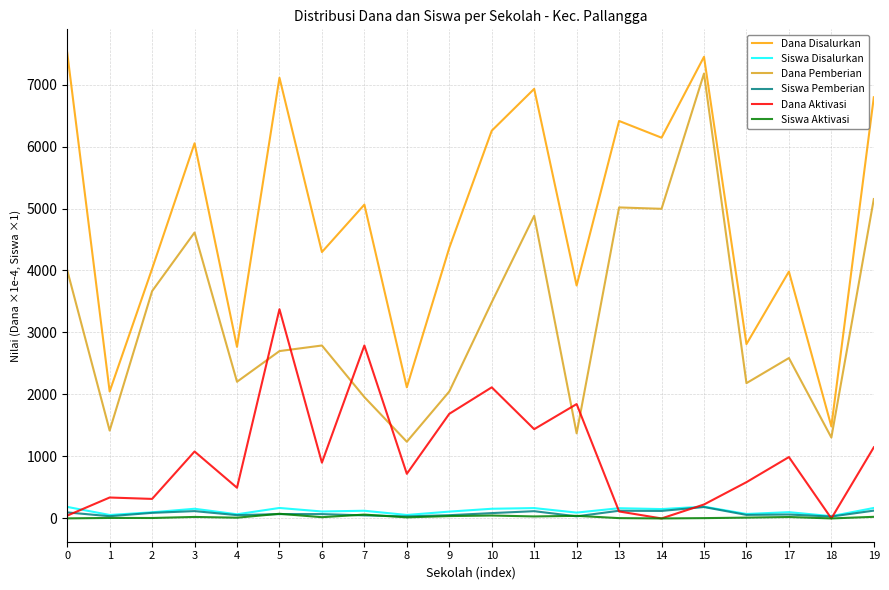

Between 6 and 7, which series saw the biggest shift?

Dana Aktivasi